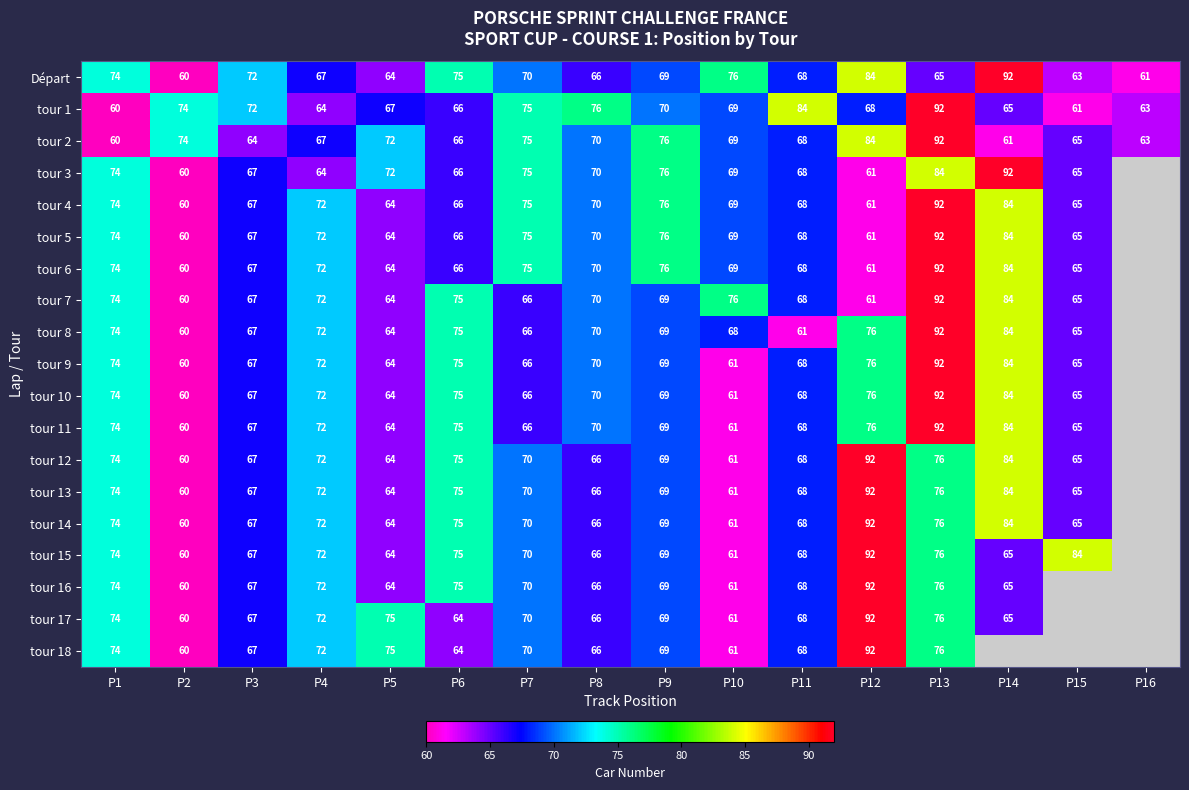

Which series changed the most between P3 and P4?

tour 1